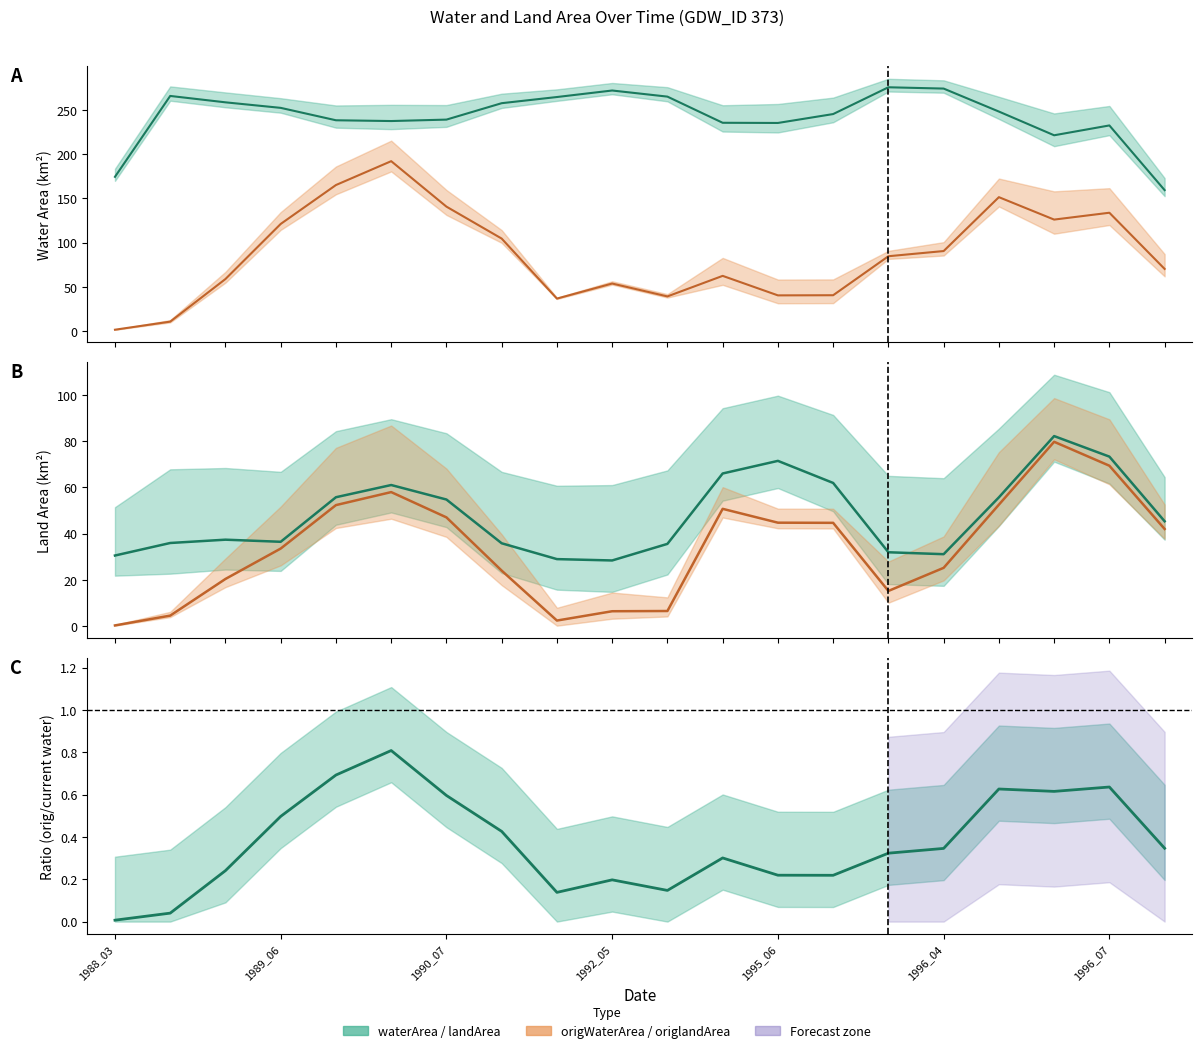

Which series has the largest range (max minus min)?

origWaterArea